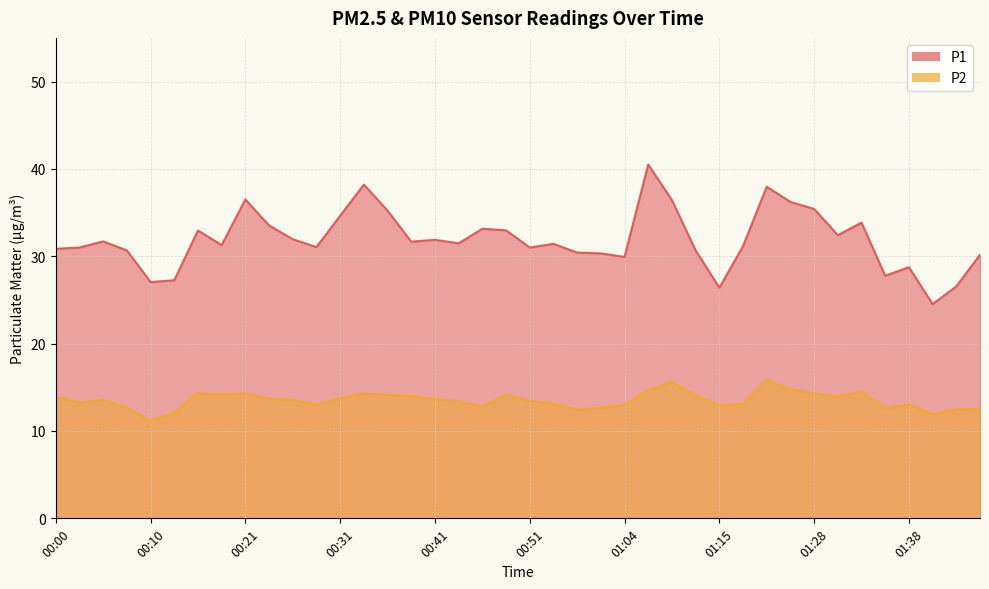

Rank the categories by P1 value from highest to lowest.

01:06, 00:33, 01:20, 00:21, 01:09, 01:23, 01:28, 00:36, 00:31, 01:33, 00:23, 00:46, 00:49, 00:16, 01:31, 00:26, 00:41, 00:05, 00:38, 00:43, 00:56, 00:18, 01:17, 00:28, 00:03, 00:51, 00:00, 00:08, 01:12, 00:59, 01:01, 01:46, 01:04, 01:38, 01:36, 00:13, 00:10, 01:43, 01:15, 01:41